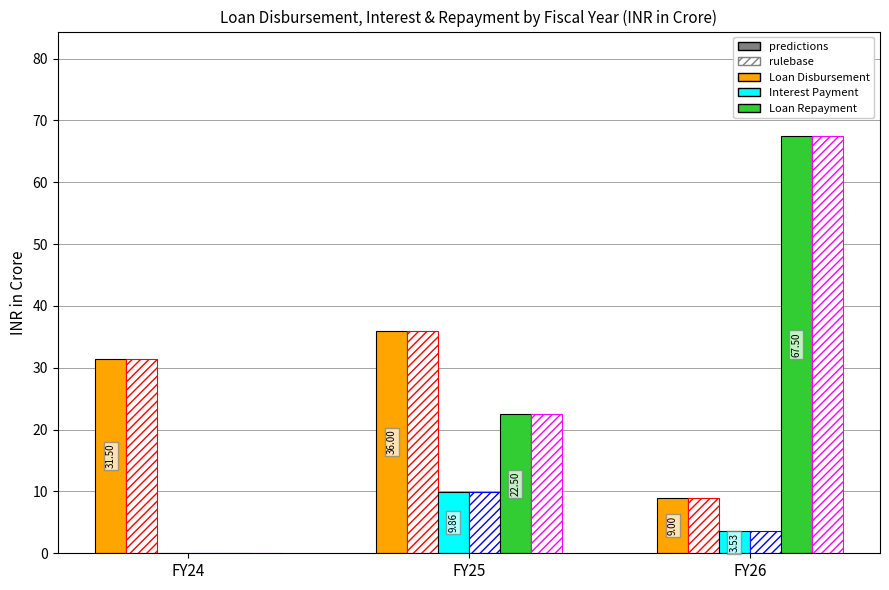

True or false: Loan Disbursement (solid) has a value of 14.5 at FY26.

False